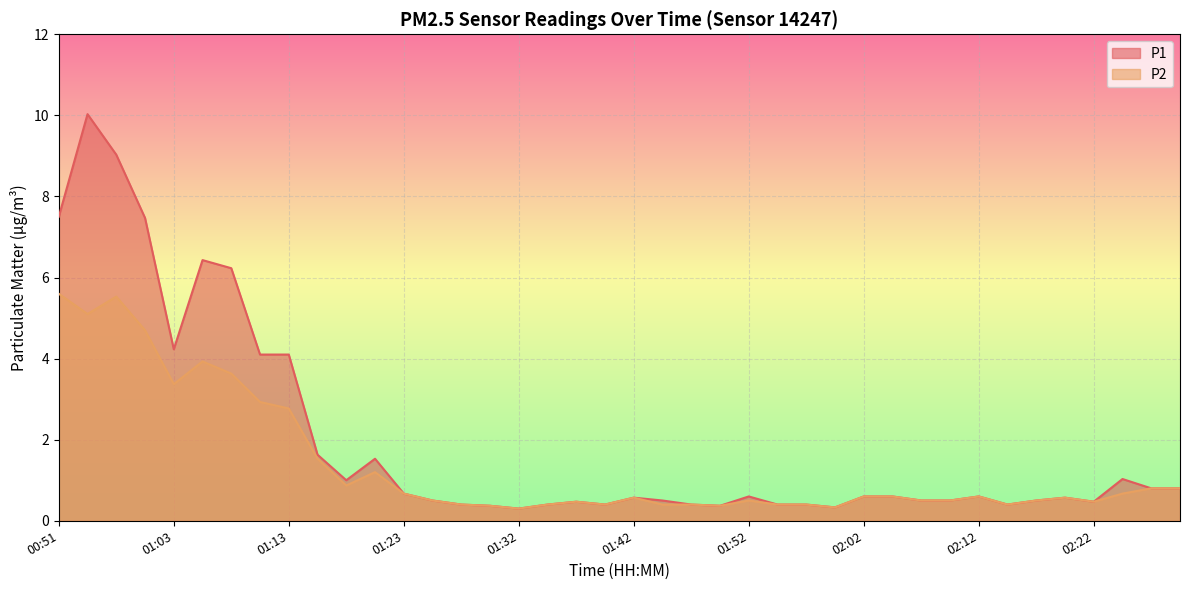

Is the value of P2 at 01:55 greater than the value of P1 at 01:13?

No